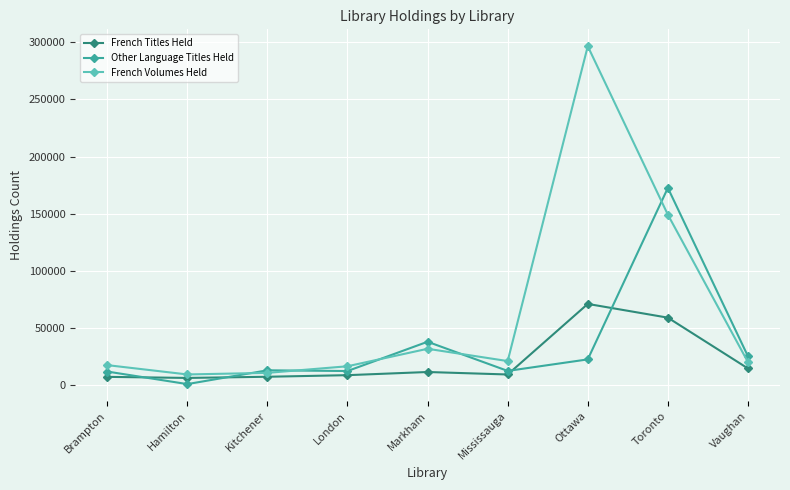

Where does the French Volumes Held series first go above 19886?

Markham